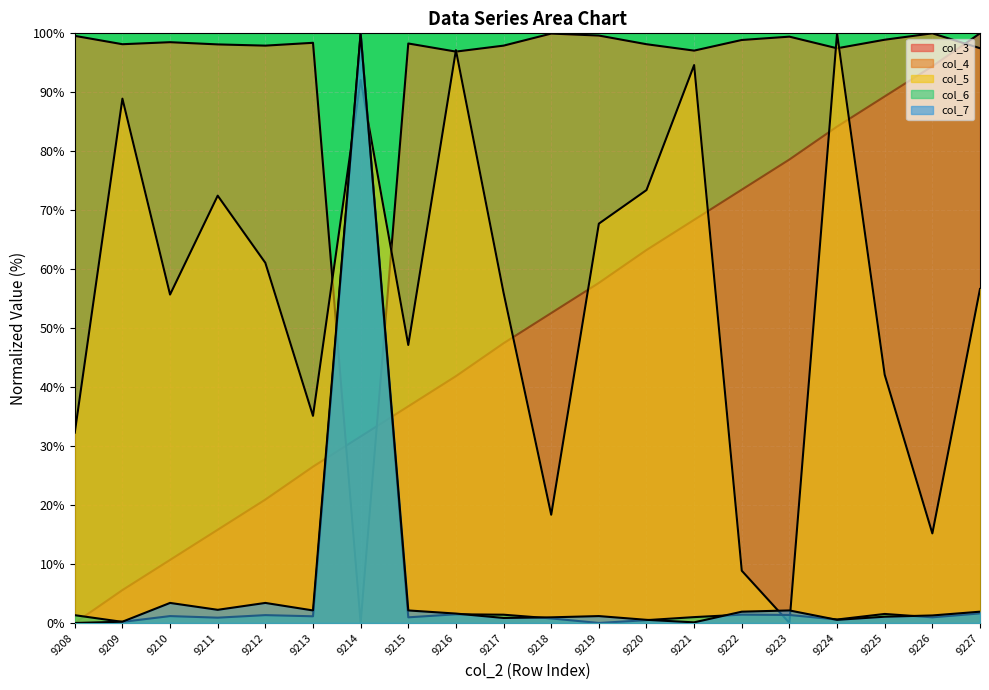

Between 9216 and 9224, which series saw the biggest shift?

col_3